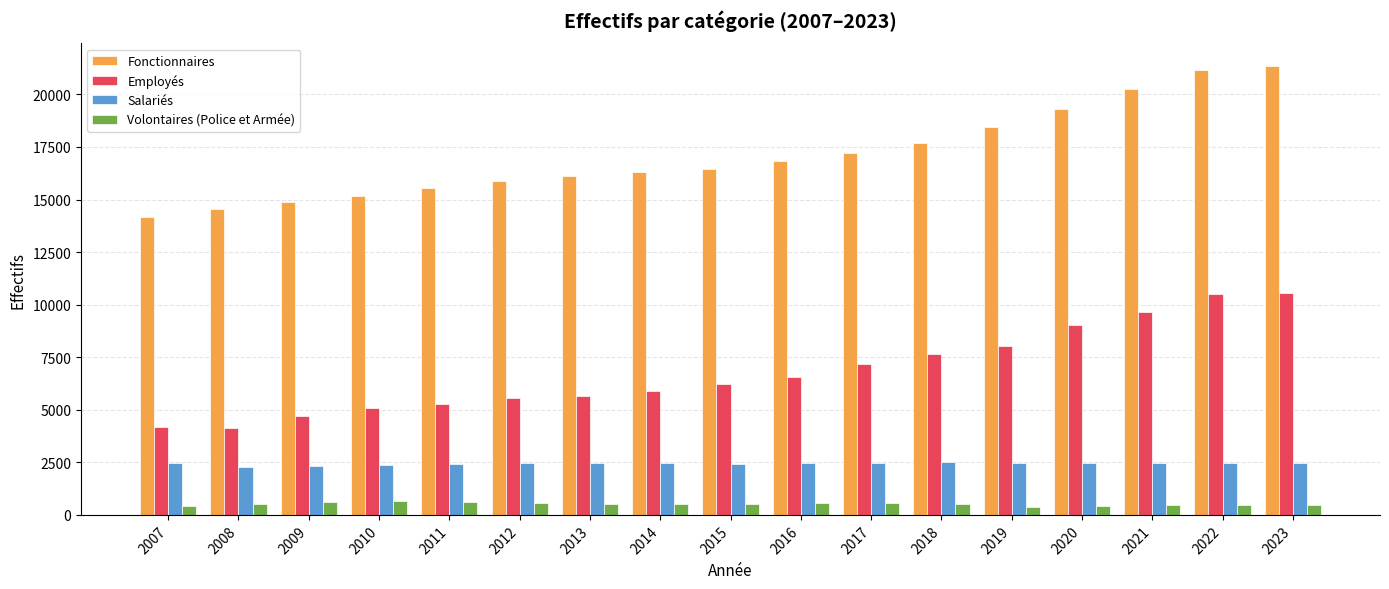

True or false: Salariés has a value of 1205 at 2012.

False